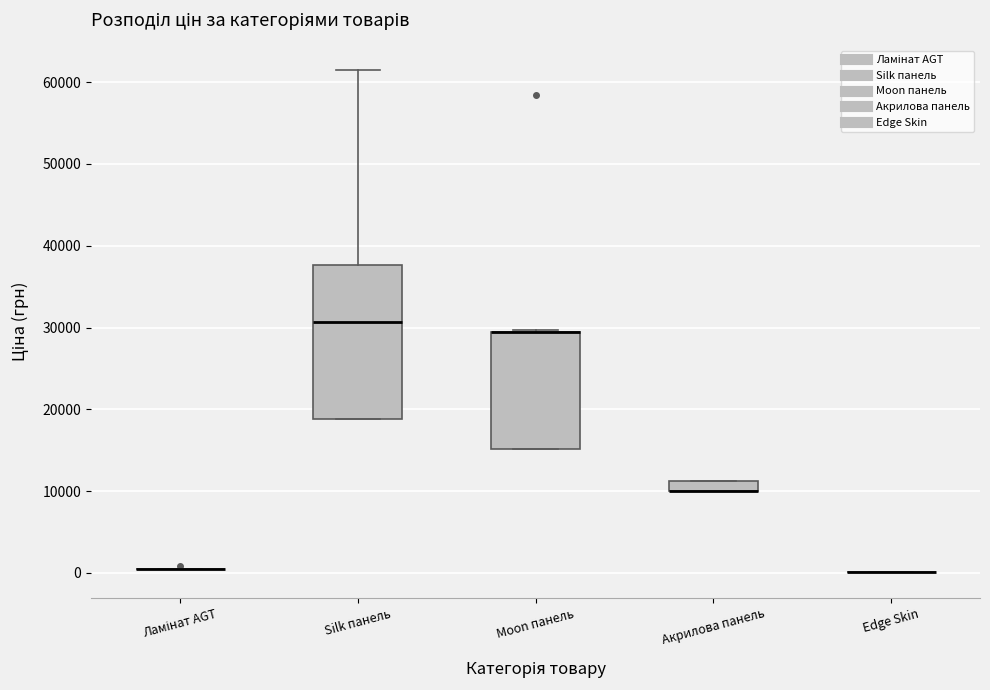

Where does the upper whisker of the box for Silk панель end on the y-axis? The values are not printed on the chart, so give them approximately, as read against the axis.

61000